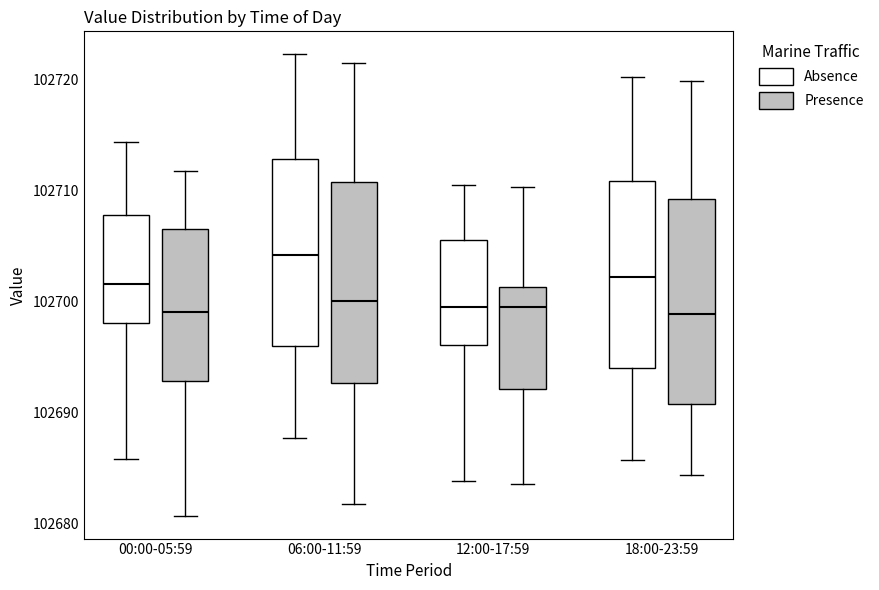

Reading left to right, read every box against the y-axis: the position of its median line, the range the box covers, and the ends of its whiskers. The values are not printed on the chart, so give them approximately, as read against the axis.

00:00-05:59 (Absence): median 102702, box 102698 to 102708, whiskers 102686 to 102714
00:00-05:59 (Presence): median 102699, box 102693 to 102707, whiskers 102681 to 102712
06:00-11:59 (Absence): median 102704, box 102696 to 102713, whiskers 102688 to 102722
06:00-11:59 (Presence): median 102700, box 102693 to 102711, whiskers 102682 to 102722
12:00-17:59 (Absence): median 102700, box 102696 to 102706, whiskers 102684 to 102711
12:00-17:59 (Presence): median 102700, box 102692 to 102701, whiskers 102684 to 102710
18:00-23:59 (Absence): median 102702, box 102694 to 102711, whiskers 102686 to 102720
18:00-23:59 (Presence): median 102699, box 102691 to 102709, whiskers 102684 to 102720